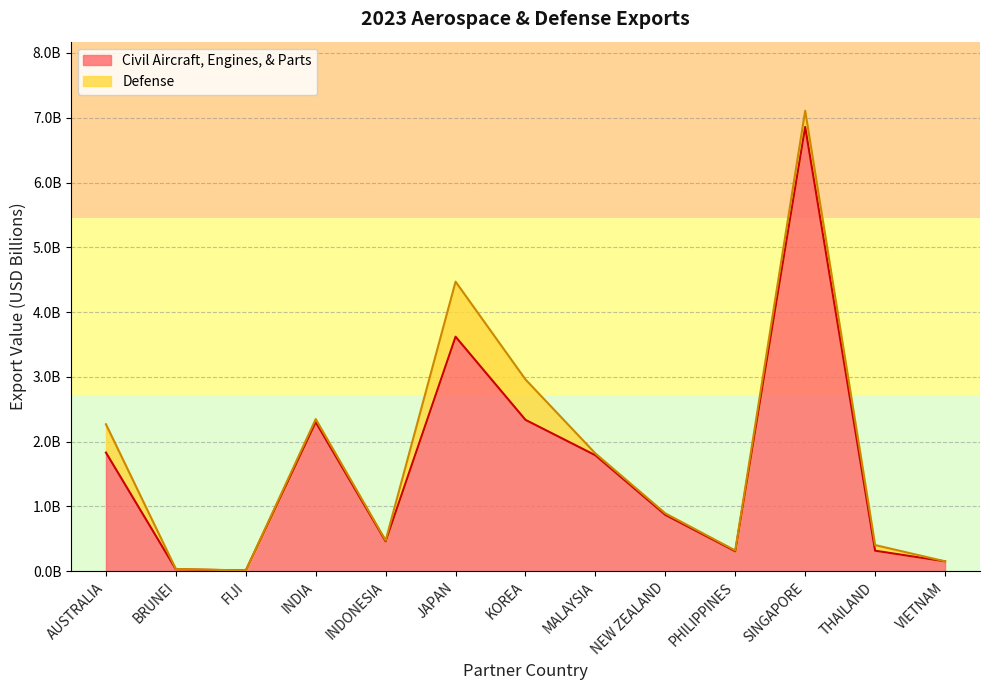

What is the change in value from INDONESIA to JAPAN?

+3.2